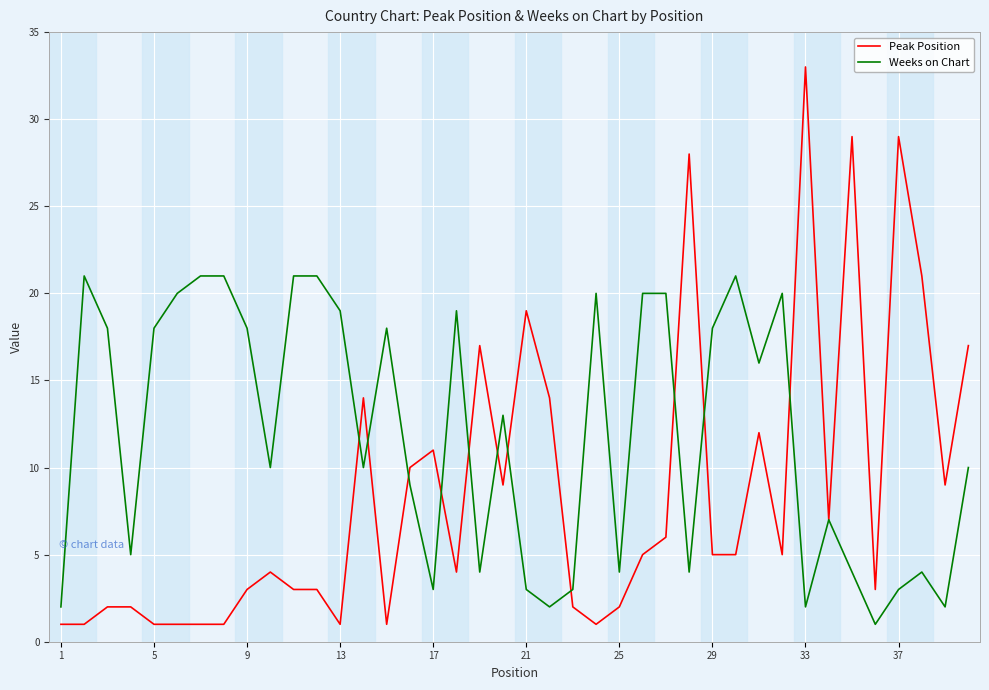

What is the maximum value for Weeks on Chart?

21